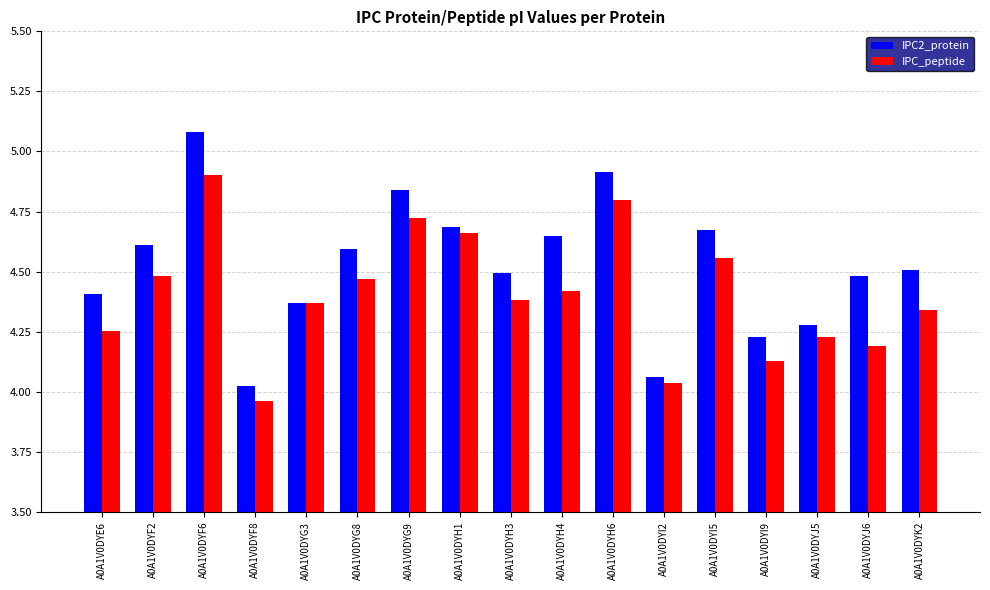

What is the label of the 13th bar from the right?

A0A1V0DYG3